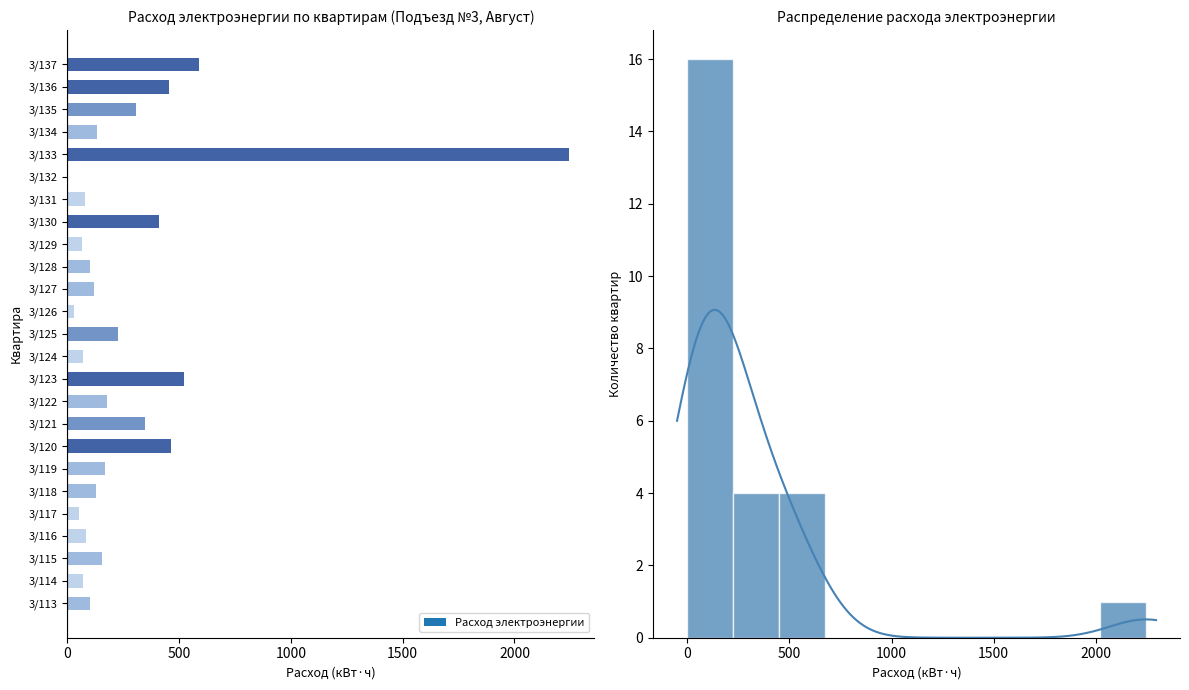

How many values exceed 131?

12